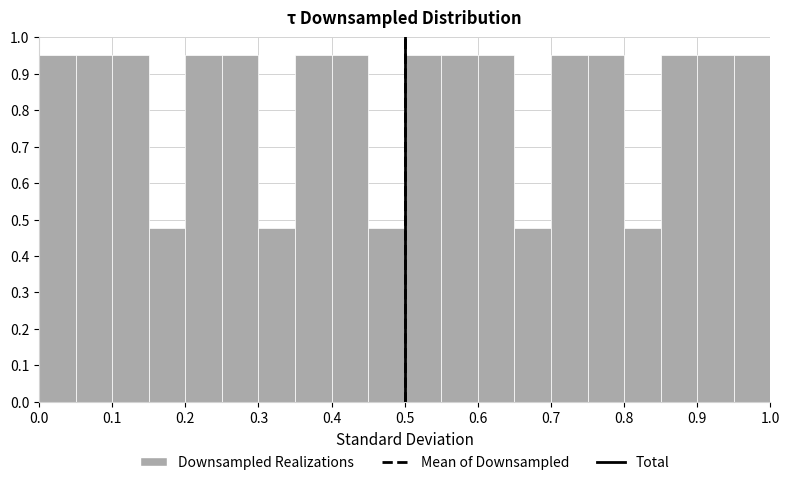

Reading left to right, transcribe this chart: for each bar, give the range it covers on the x-axis and its height. The values are not printed on the chart, so give them approximately, as read against the axis.

0.00 to 0.05: 0.95
0.05 to 0.10: 0.95
0.10 to 0.15: 0.95
0.15 to 0.20: 0.48
0.20 to 0.25: 0.95
0.25 to 0.30: 0.95
0.30 to 0.35: 0.48
0.35 to 0.40: 0.95
0.40 to 0.45: 0.95
0.45 to 0.50: 0.48
0.50 to 0.55: 0.95
0.55 to 0.60: 0.95
0.60 to 0.65: 0.95
0.65 to 0.70: 0.48
0.70 to 0.75: 0.95
0.75 to 0.80: 0.95
0.80 to 0.85: 0.48
0.85 to 0.90: 0.95
0.90 to 0.95: 0.95
0.95 to 1.00: 0.95